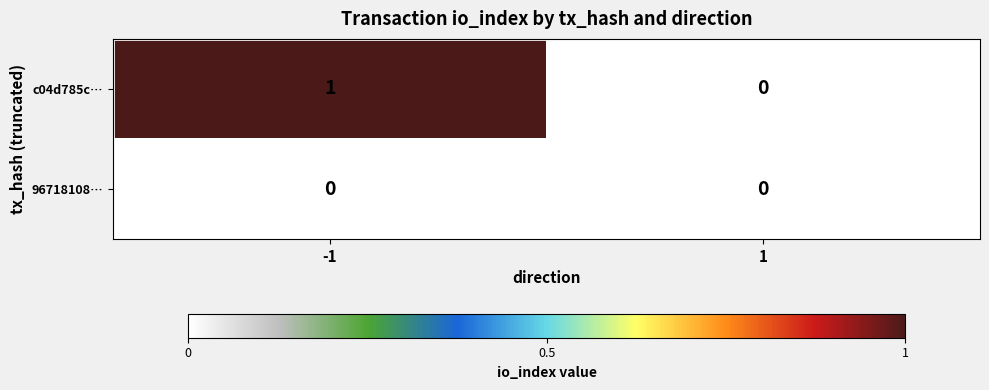

Which series has the largest total across all categories?

c04d785c…